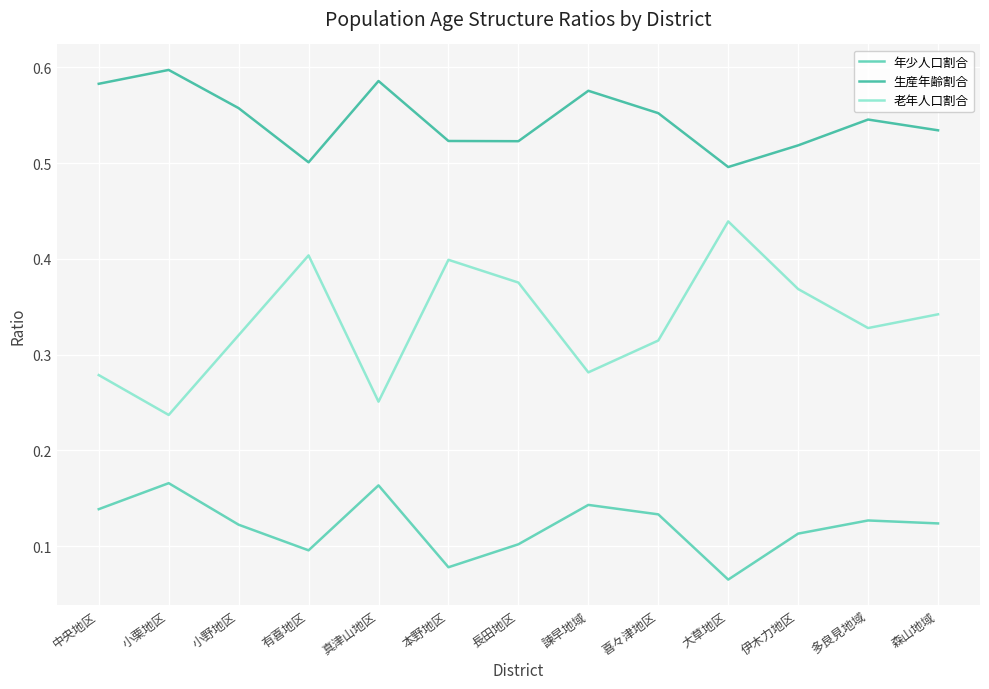

What position from the right is 大草地区?

4